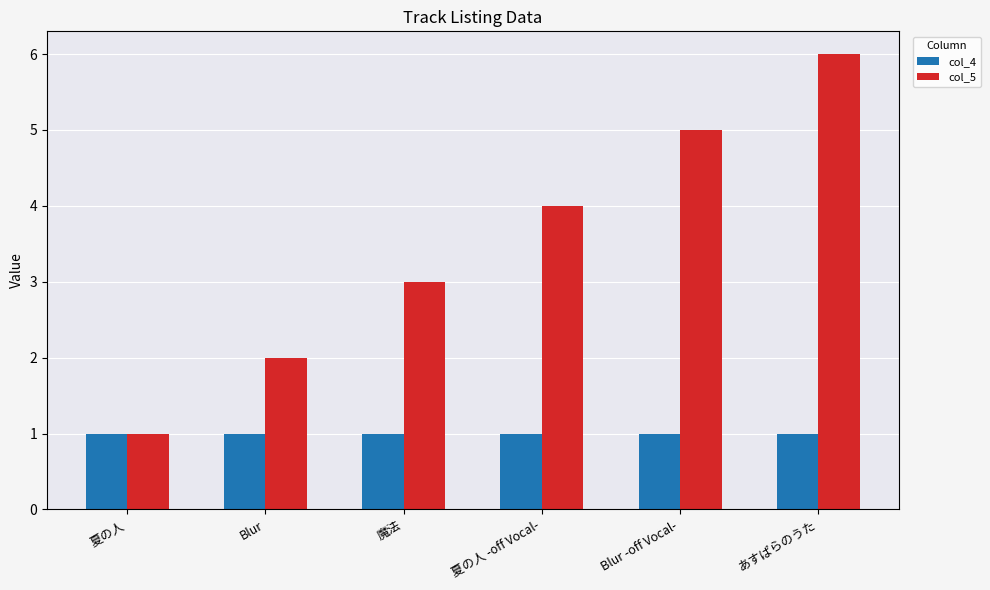

What is the label of the 3rd bar from the right?

夏の人 -off Vocal-